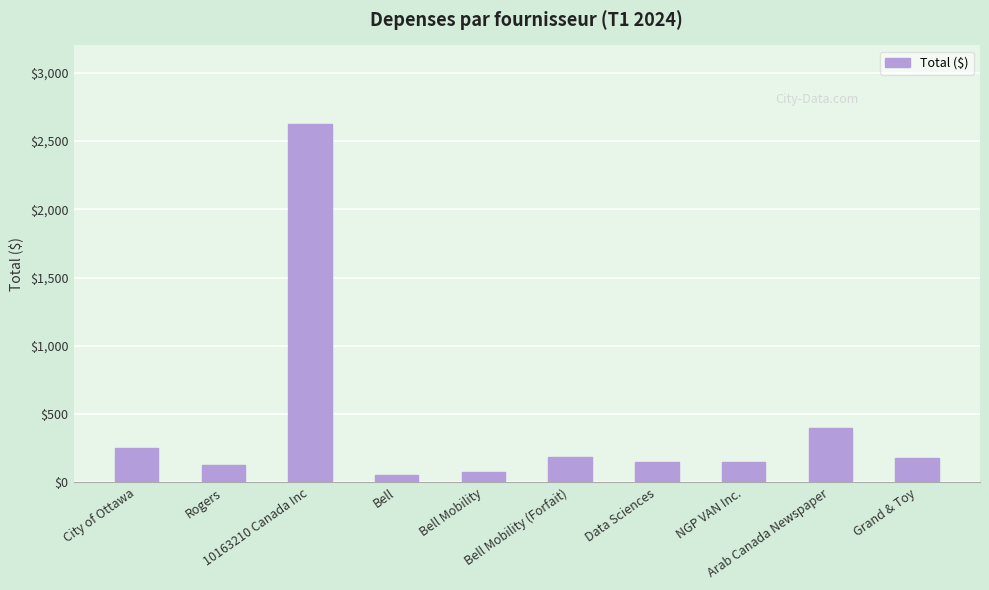

What position from the right is NGP VAN Inc.?

3